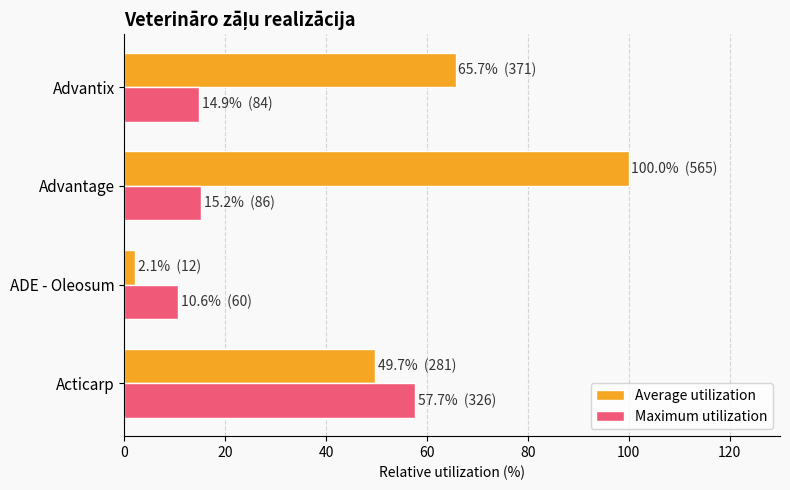

Which series has the largest range (max minus min)?

Average utilization